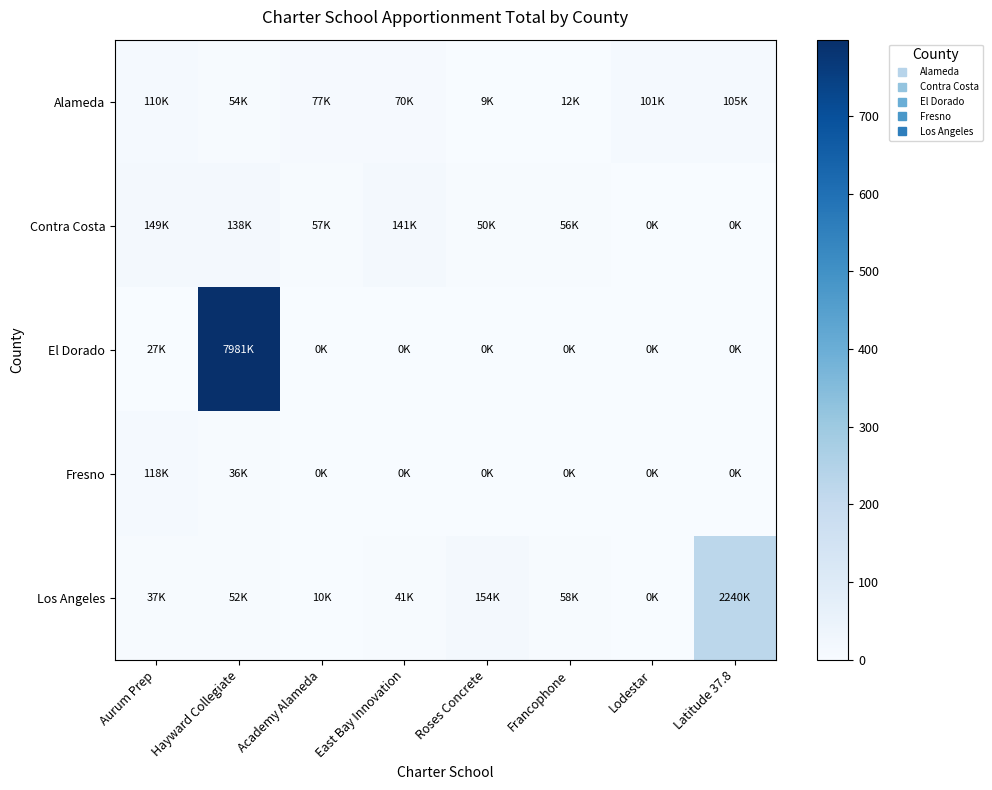

Which series has the largest range (max minus min)?

El Dorado